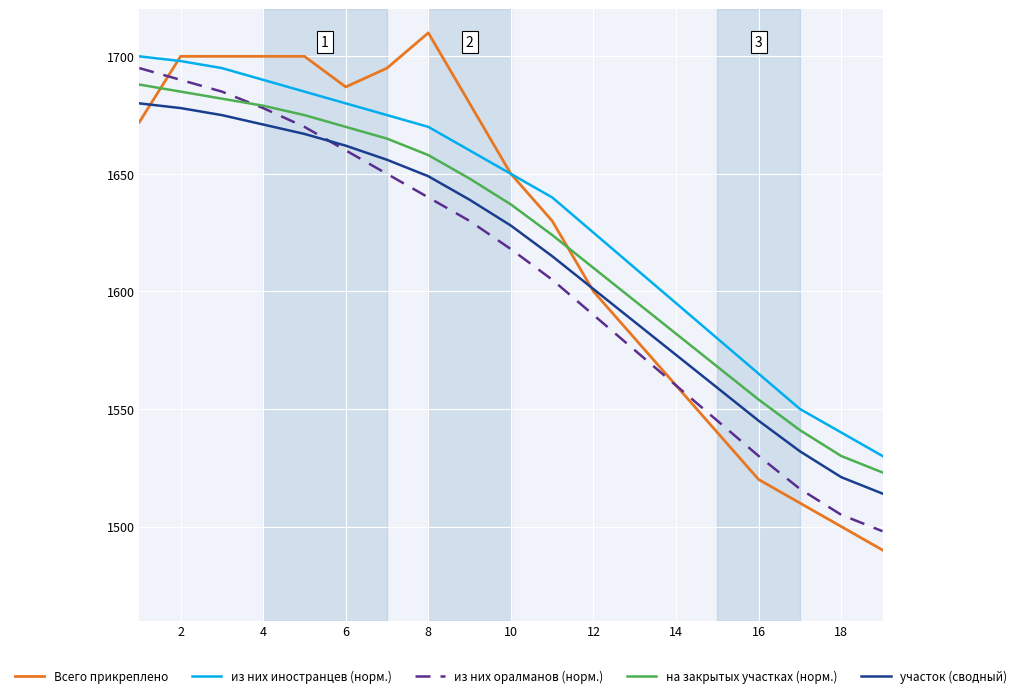

What is the highest value of the Всего прикреплено series?

1710